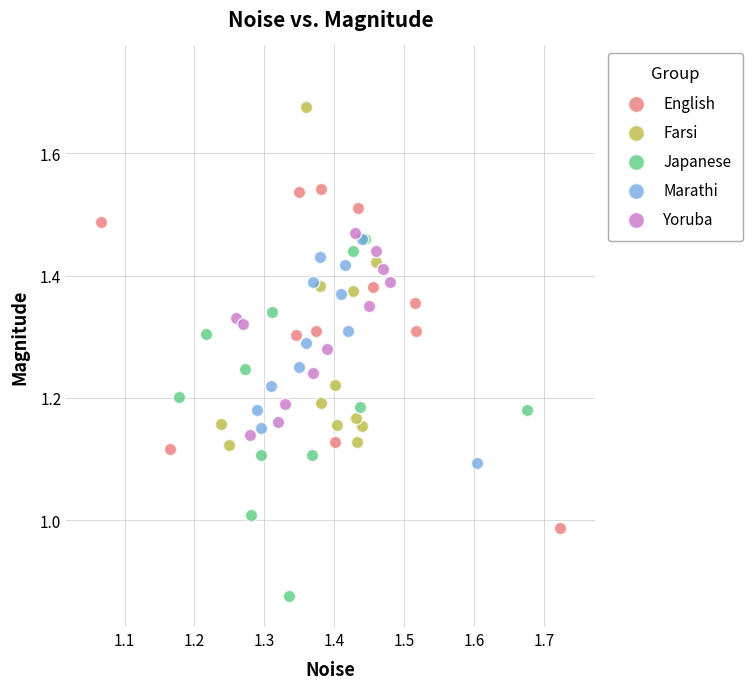

Which series contains the highest Y value?

Farsi